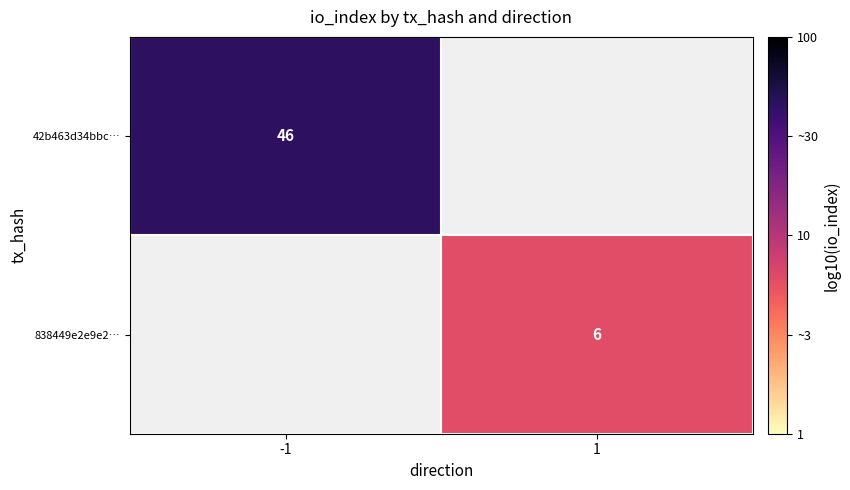

Which category has the lowest value across all series?

1